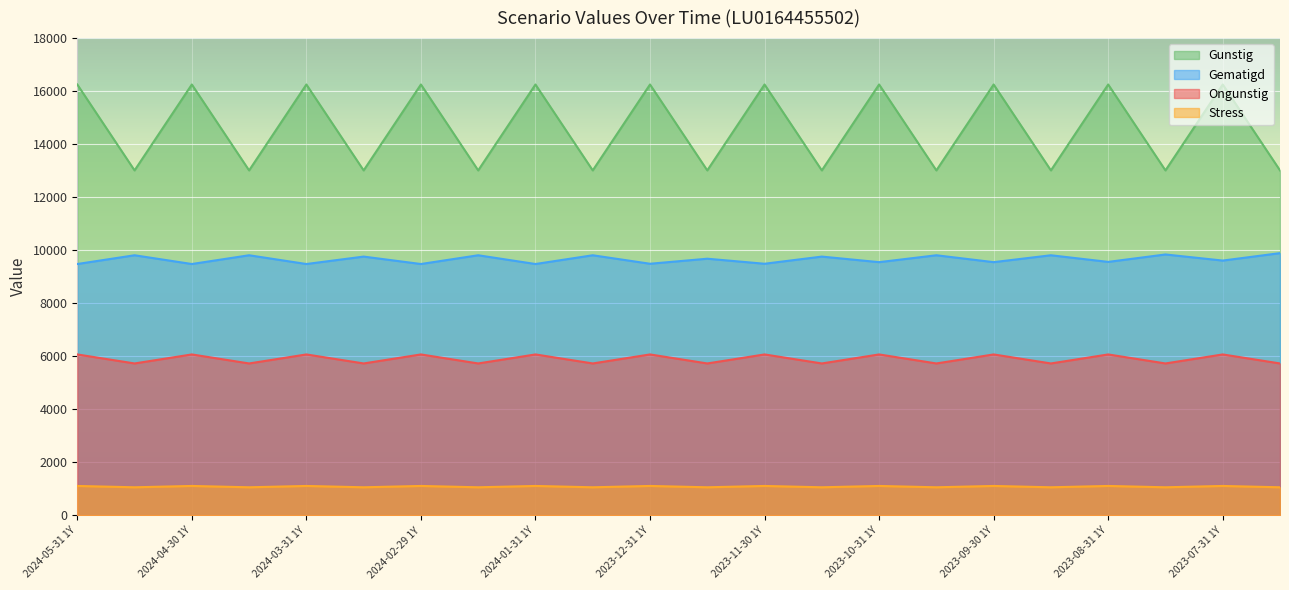

How many data points in Gematigd are less than 9680?

11